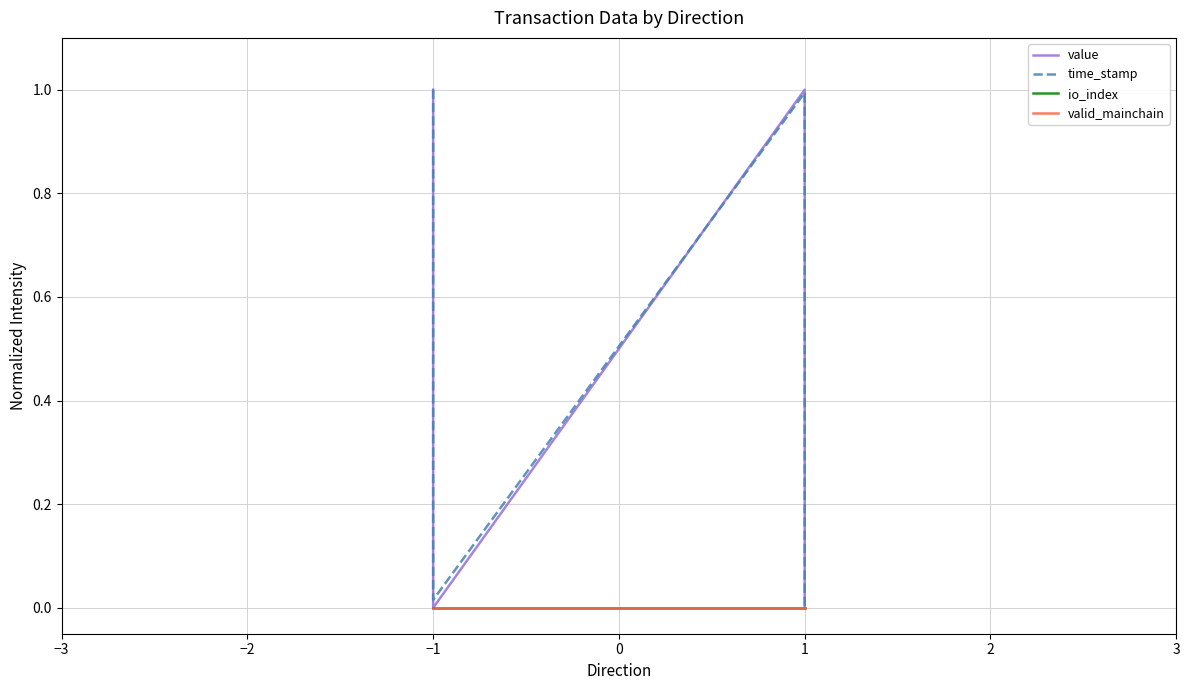

True or false: time_stamp and io_index cross at least once.

False